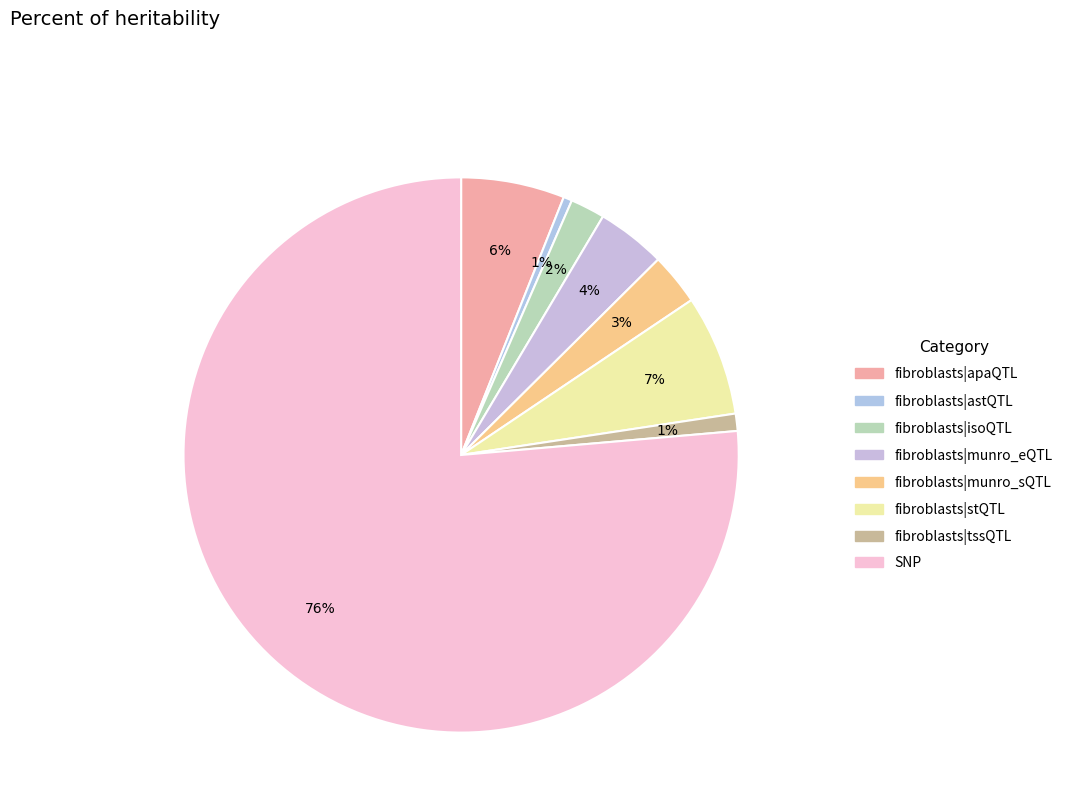

Count the number of slices in the pie.

8